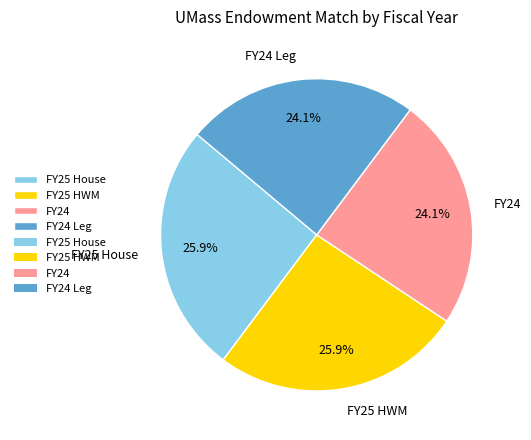

Does any single category account for the majority?

No